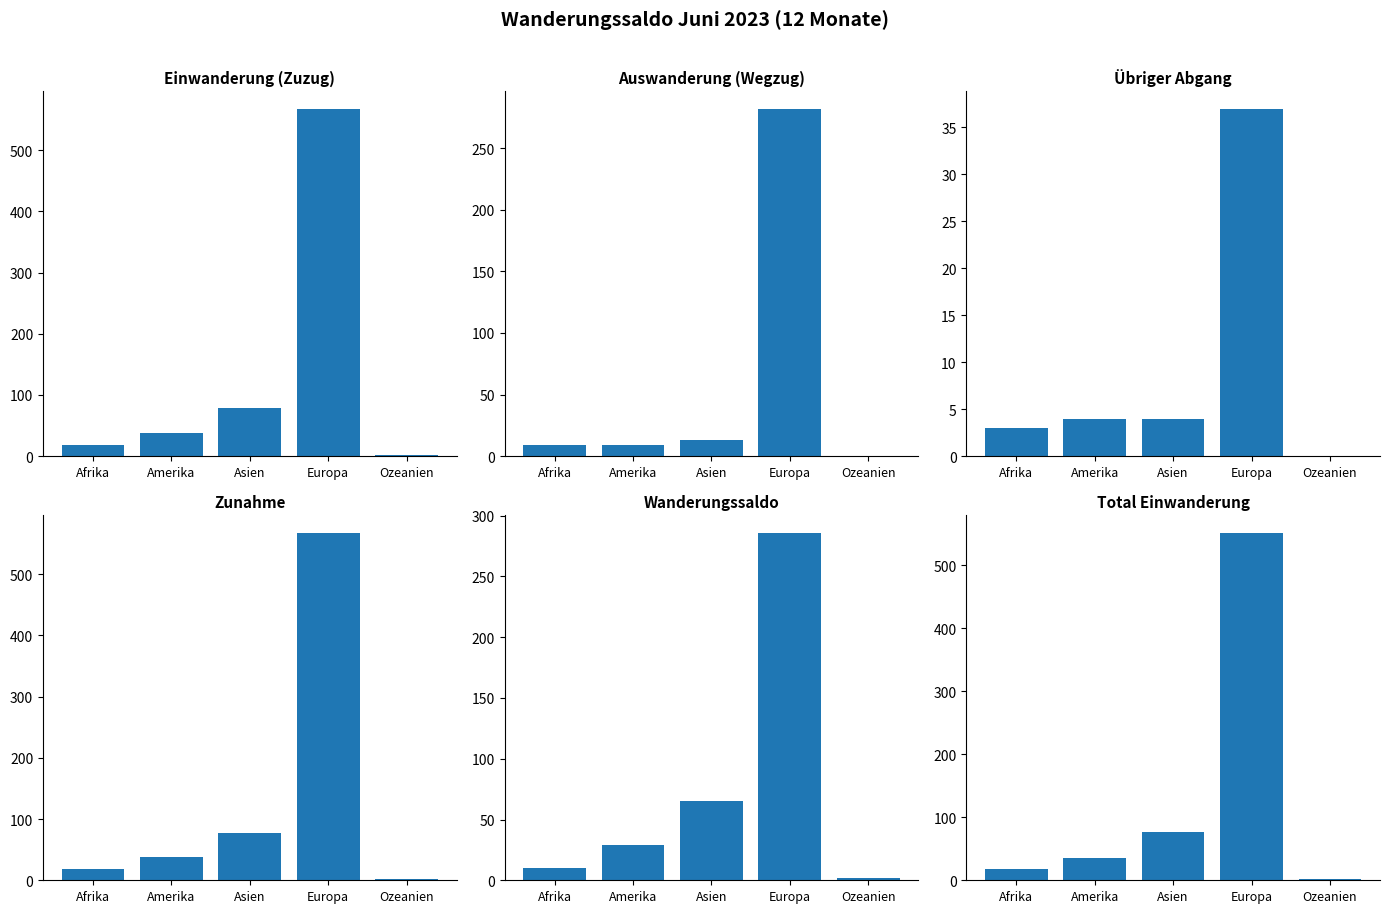

At which category is the sum across all series the highest?

Europa